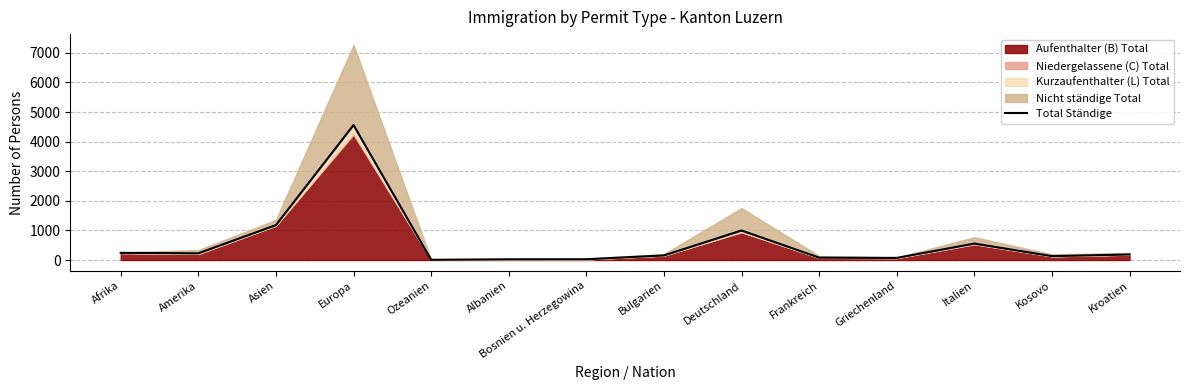

Where is the first local minimum?

Amerika